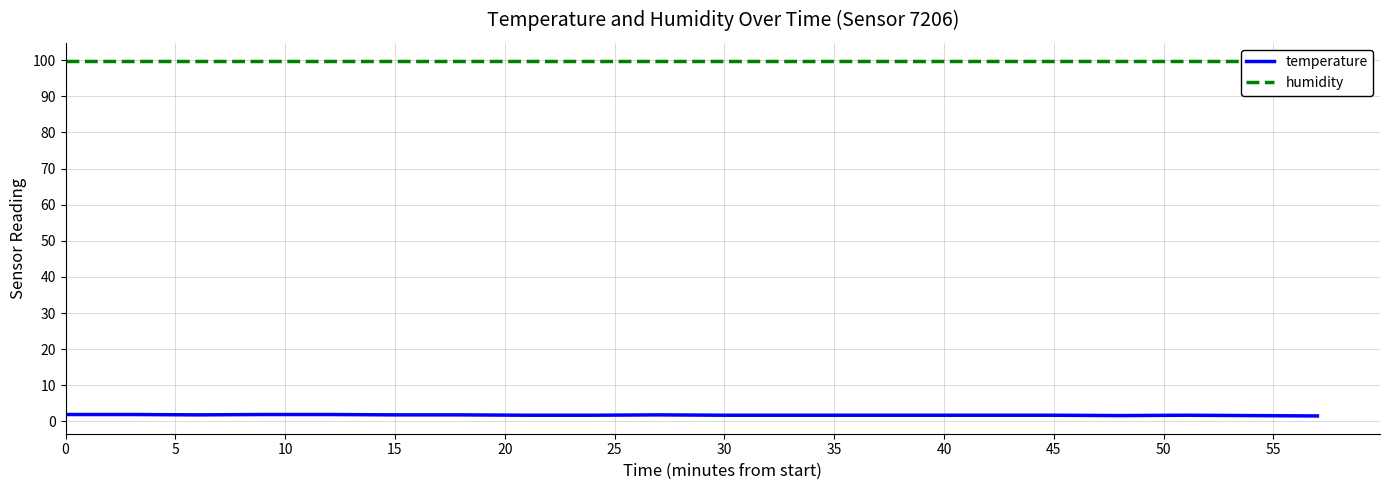

Reading left to right, transcribe all the data shown in this chart.

temperature: 1.9	1.9	1.8	1.9	1.9	1.8	1.8	1.7	1.7	1.8	1.7	1.7	1.7	1.7	1.7	1.7	1.6	1.7	1.6	1.5
humidity: 99.9	99.9	99.9	99.9	99.9	99.9	99.9	99.9	99.9	99.9	99.9	99.9	99.9	99.9	99.9	99.9	99.9	99.9	99.9	99.9